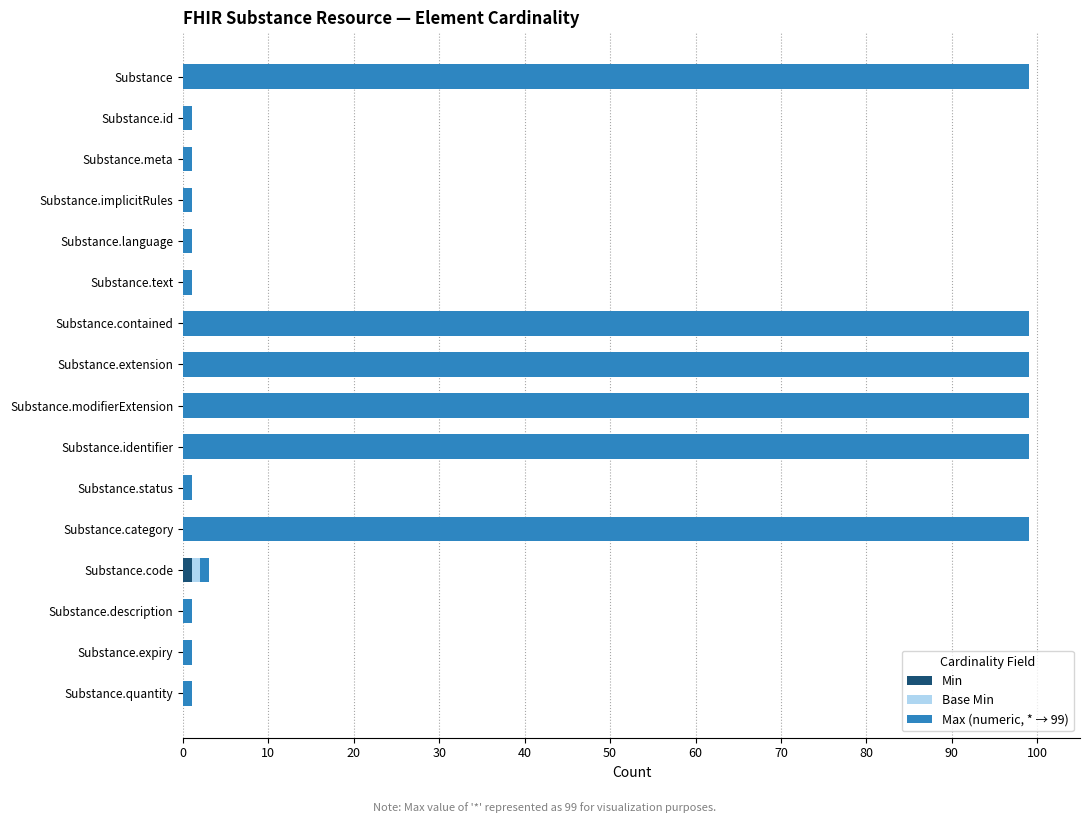

Count the number of data series in this chart.

3